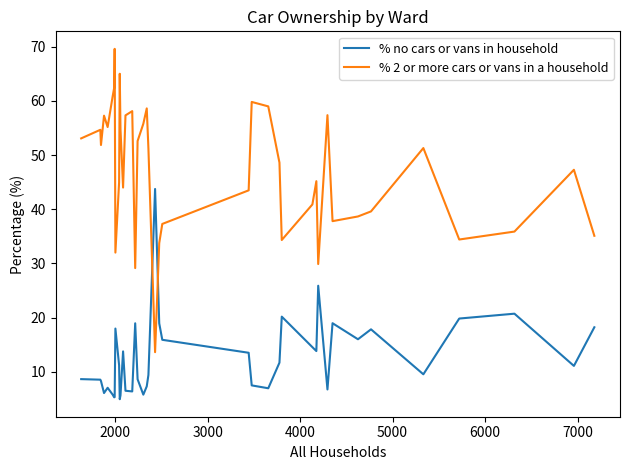

Which series has the widest spread of values?

% 2 or more cars or vans in a household